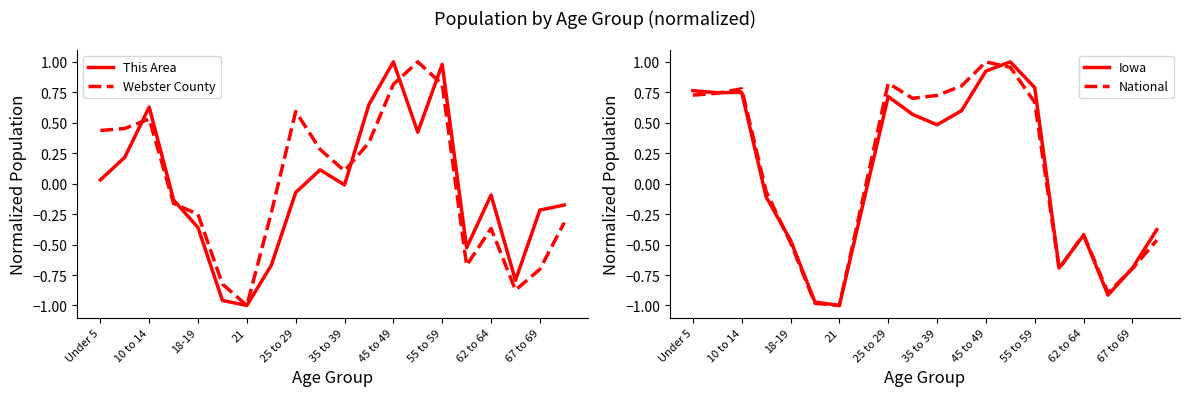

What is the maximum value for Webster County?

1.0